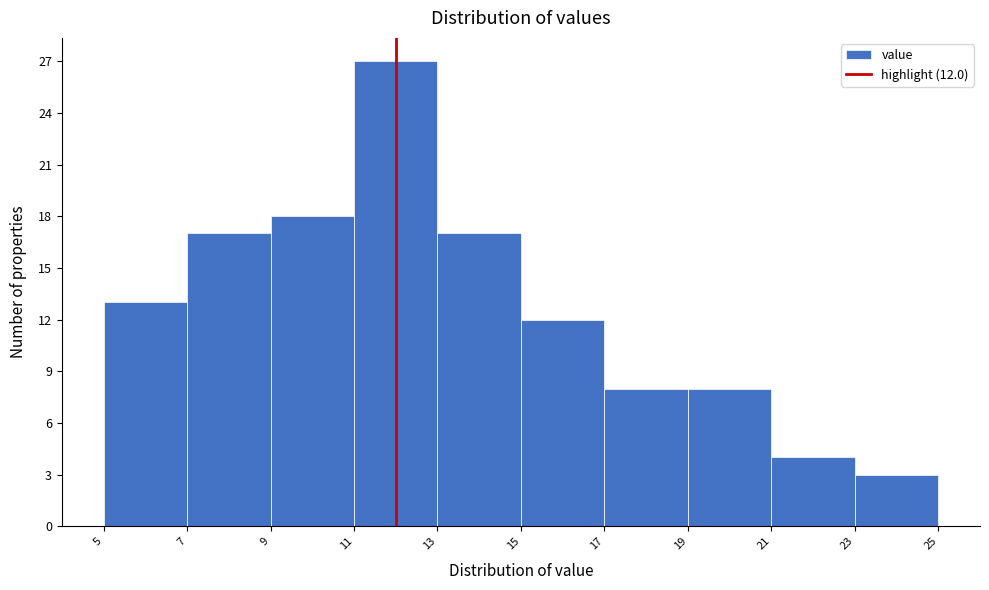

Which range on the x-axis has the tallest bar?

11 to 13